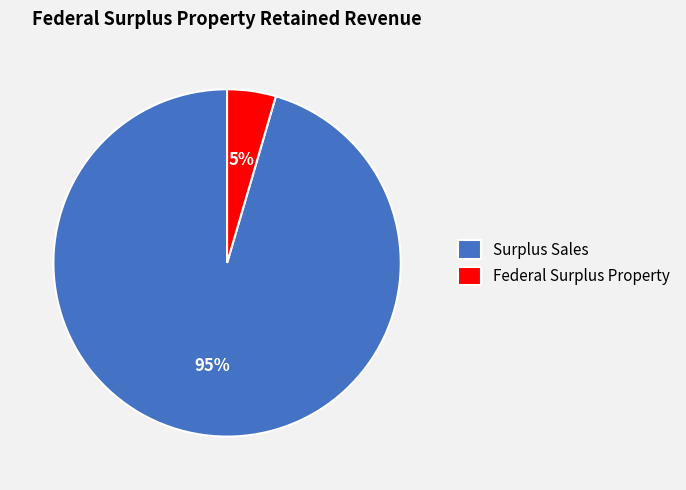

Which category has the smallest portion of the pie?

Federal Surplus Property